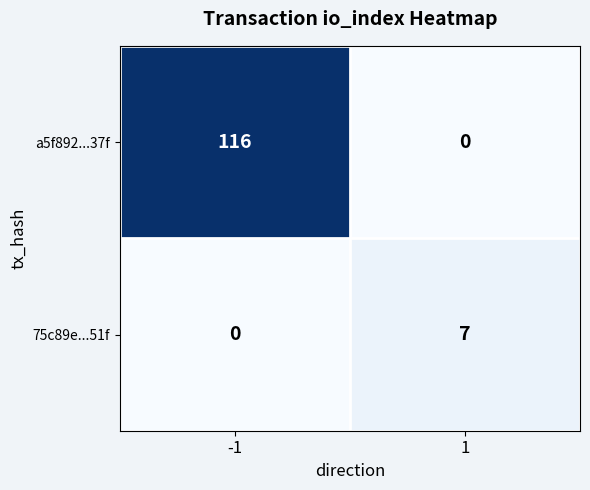

What is the sum of the 75c89e...51f values at -1 and 1?

7